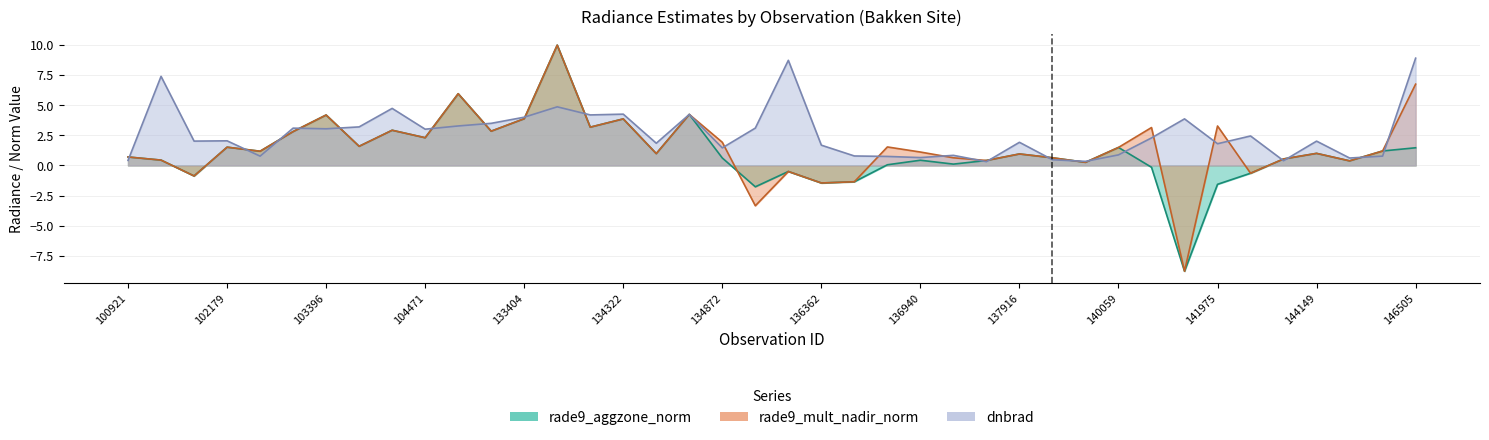

What is the maximum value for rade9_mult_nadir_norm?

10.0